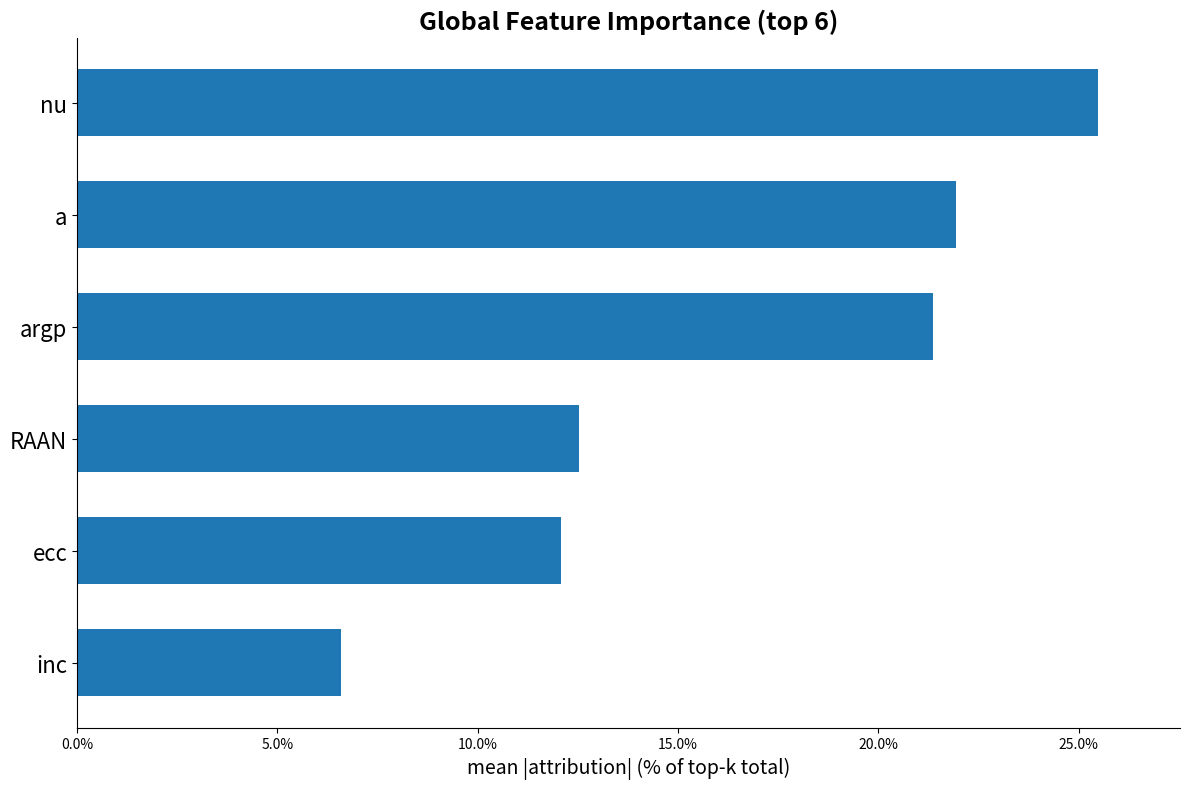

Does the chart contain any negative values?

No